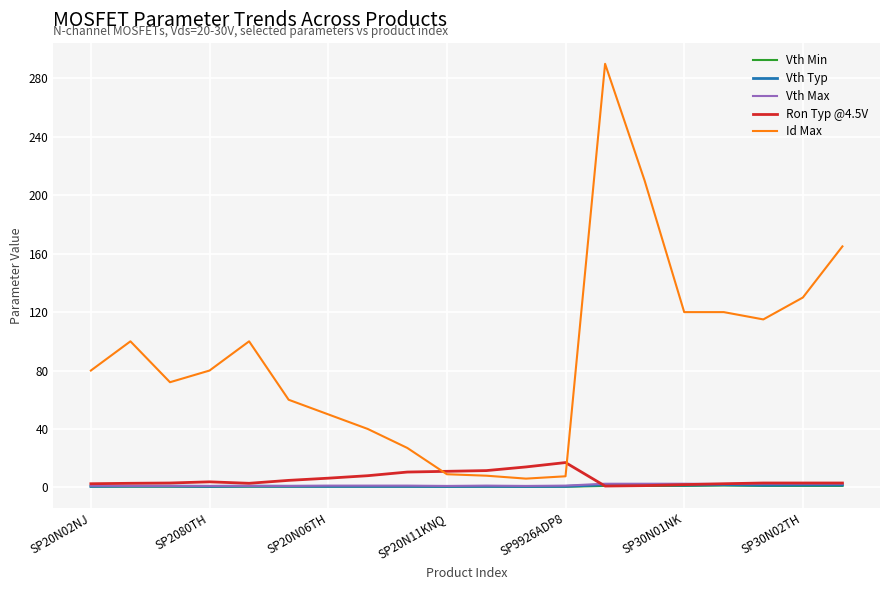

Which series has the largest total across all categories?

Id Max